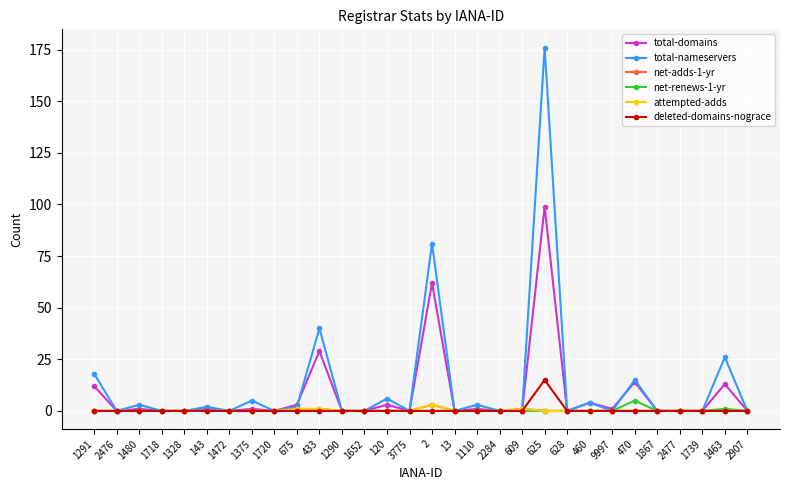

What is the label of the 14th point from the right?

13